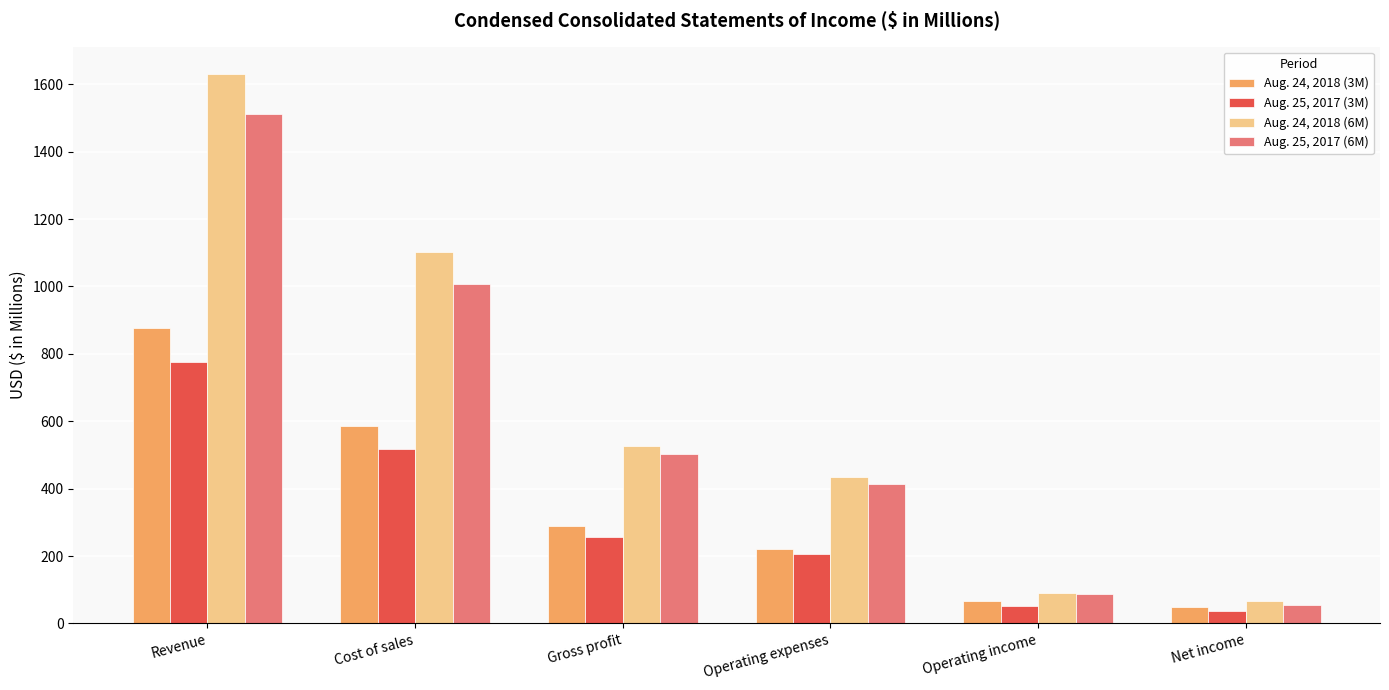

Reading left to right, what are all the values shown in this chart?

Aug. 24, 2018 (3M): 875.8	587.2	288.6	220.7	67.9	49.1
Aug. 25, 2017 (3M): 775.6	518.3	257.3	205.1	52.2	36.9
Aug. 24, 2018 (6M): 1629.8	1103.3	526.5	435.3	91.2	66.1
Aug. 25, 2017 (6M): 1510.7	1008.3	502.4	415.1	87.3	55.0